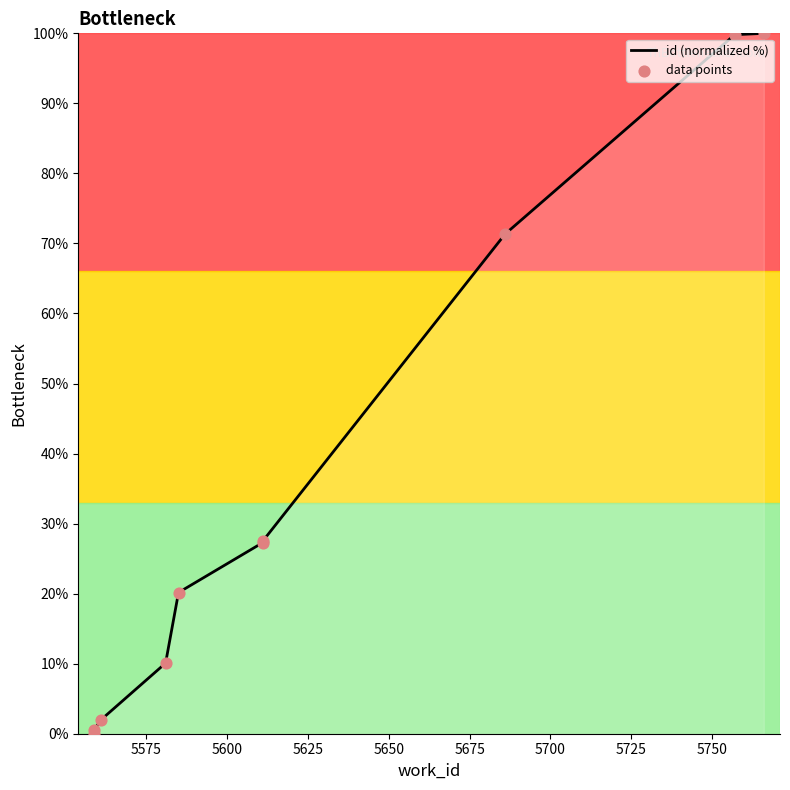

Which has a higher value, 5561 or 5766?

5766